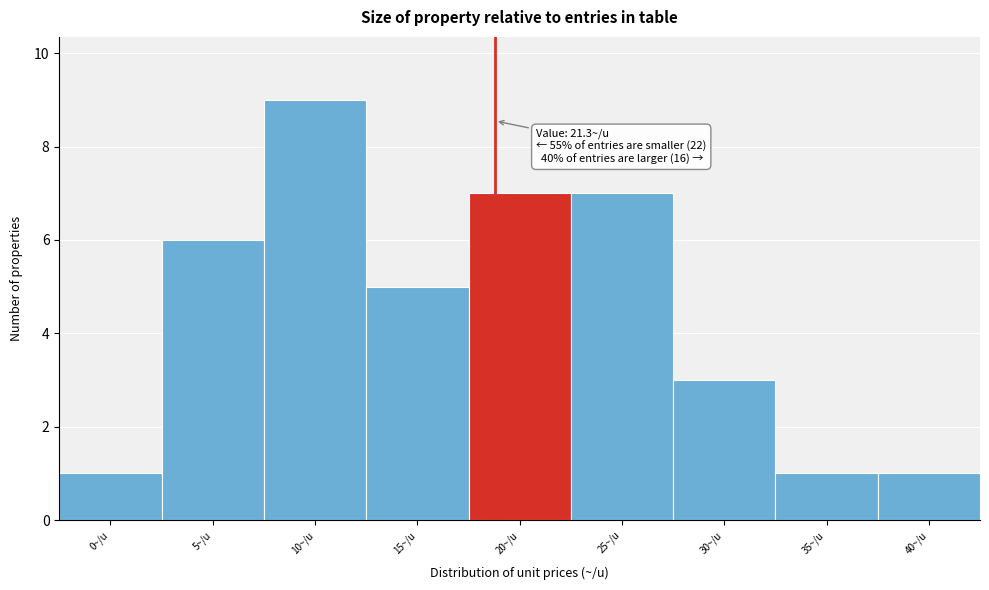

Reading left to right, what are all the values shown in this chart?

0~/u=1	5~/u=6	10~/u=9	15~/u=5	20~/u=7	25~/u=7	30~/u=3	35~/u=1	40~/u=1